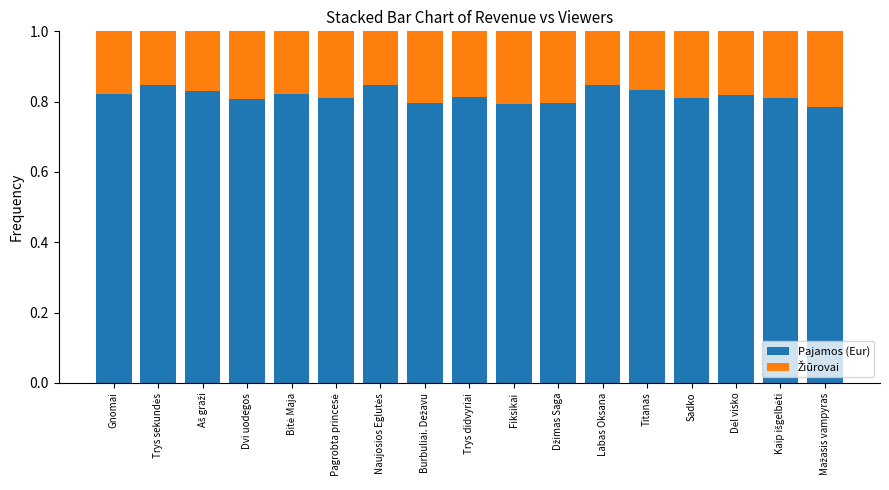

Are the bars grouped side by side (vs. stacked)?

No